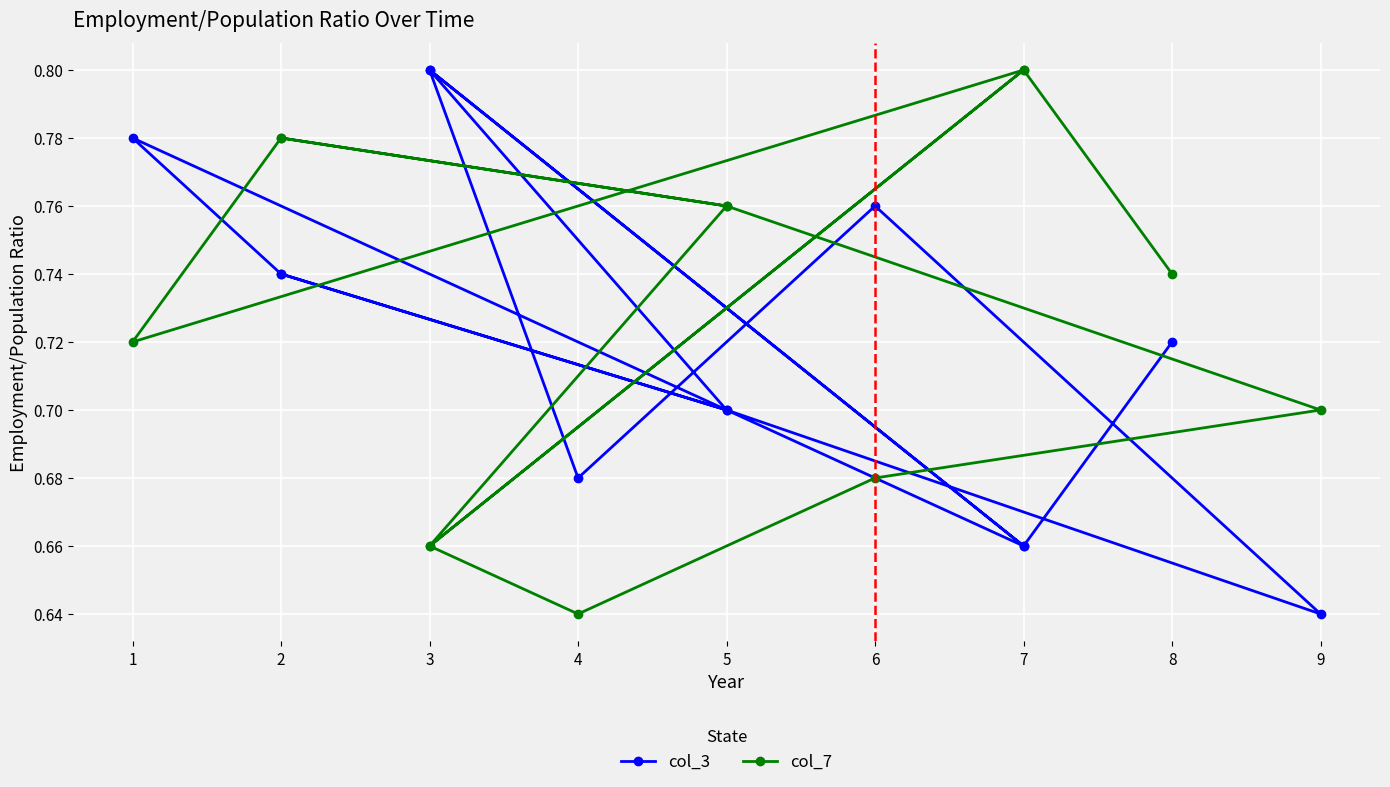

Which label corresponds to the smallest value in the chart?

9